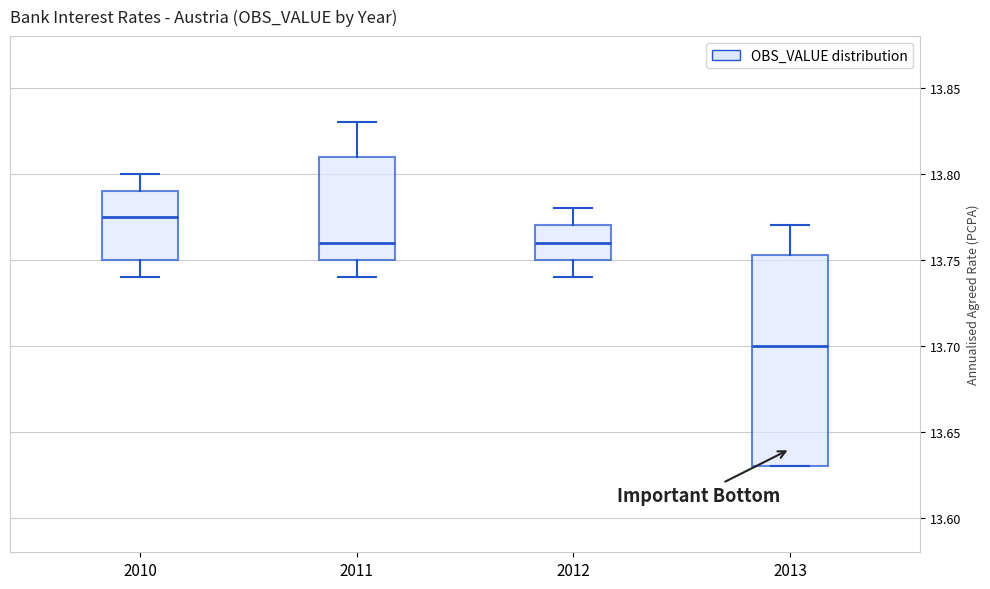

Which box has the highest median line?

2010